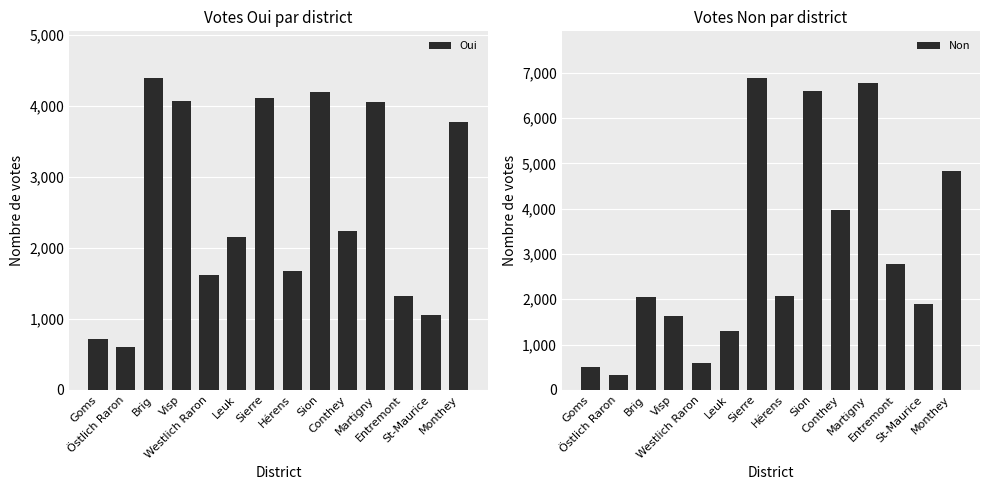

At which label is Oui closest to 2499?

Conthey